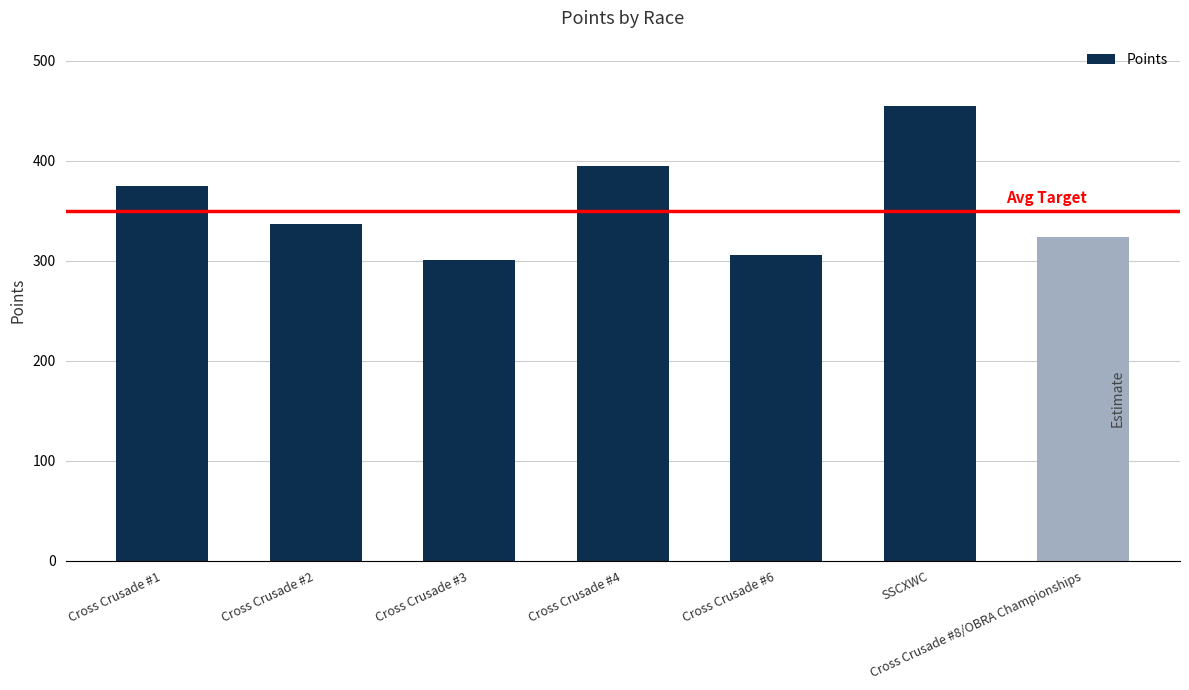

What is the minimum value shown in the chart?

300.5